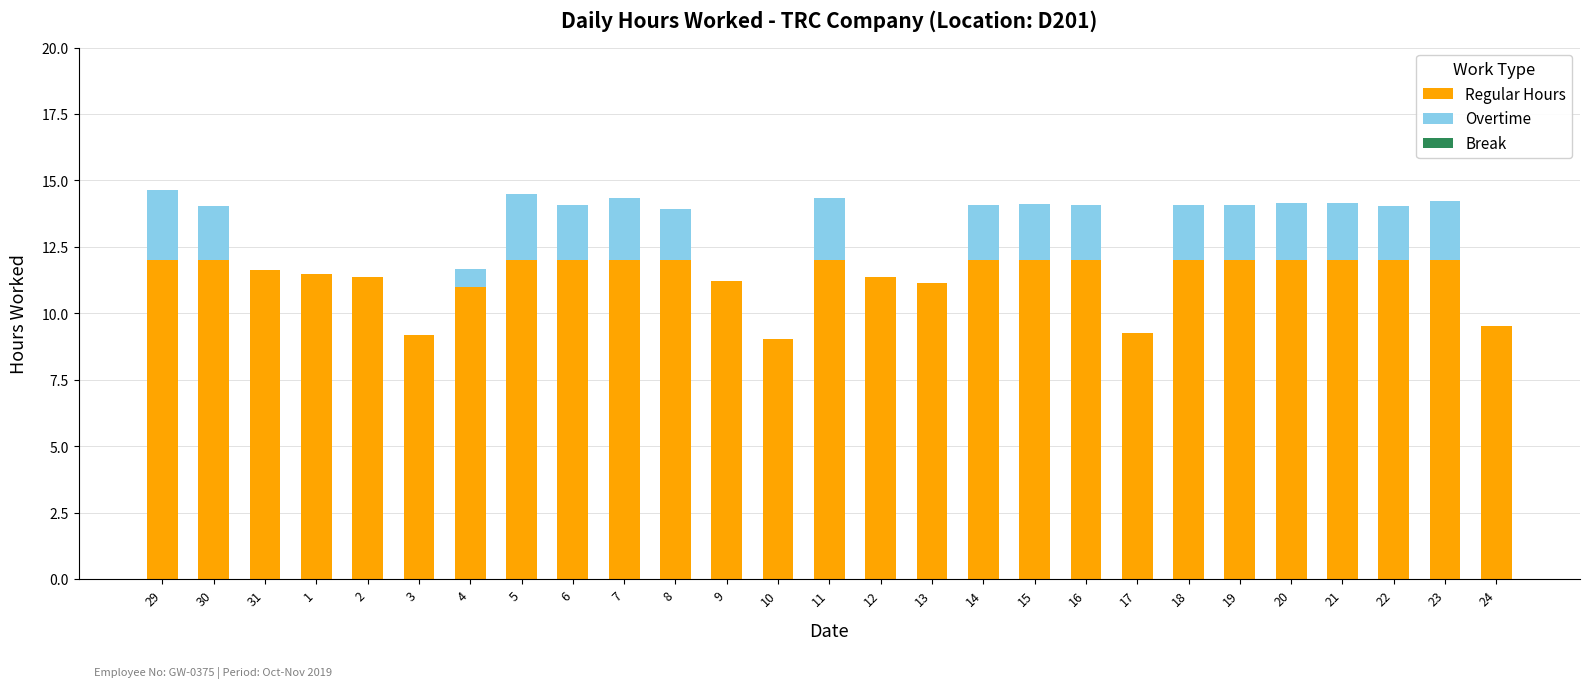

Is it true that Regular Hours equals 5.0 at 24?

False